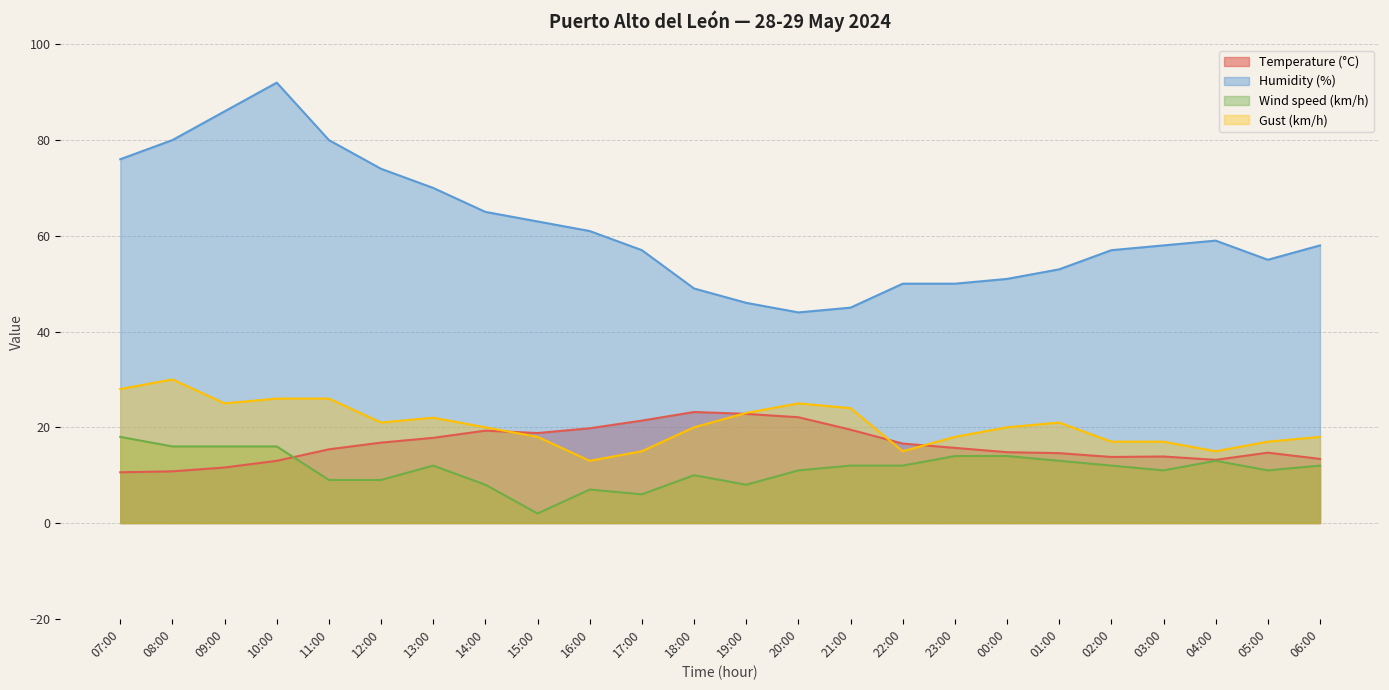

At which category is the sum across all series the highest?

10:00